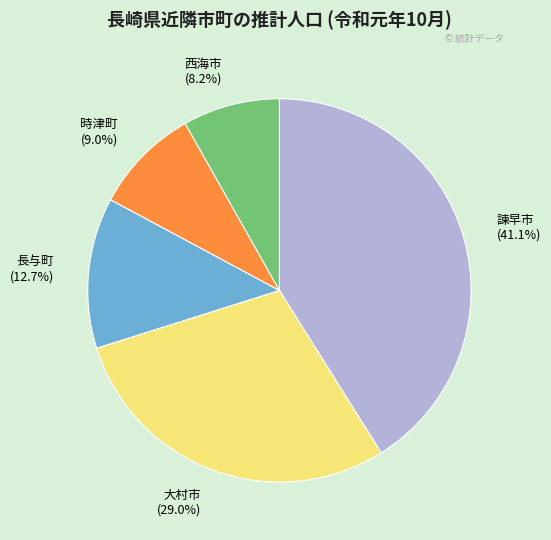

What is the smallest slice in the pie chart?

西海市